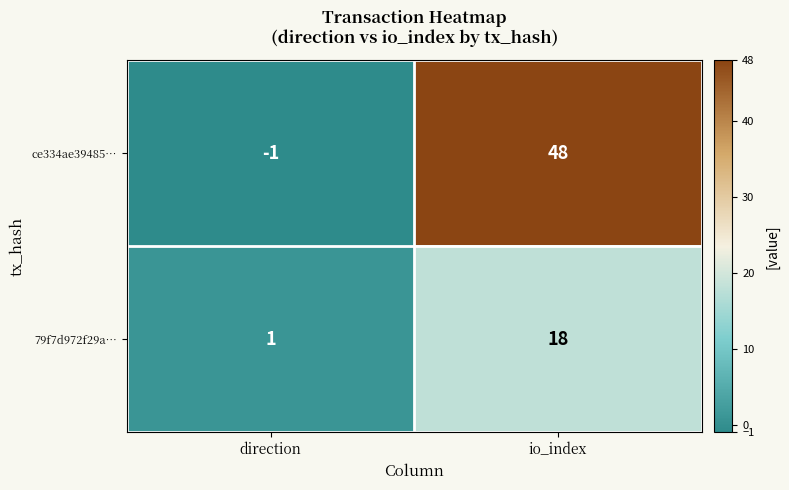

What is the maximum value shown in the chart?

48